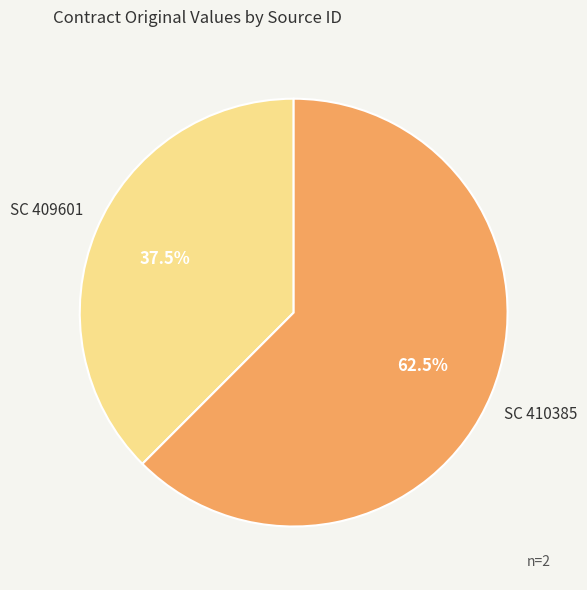

What is the largest slice in the pie chart?

SC 410385